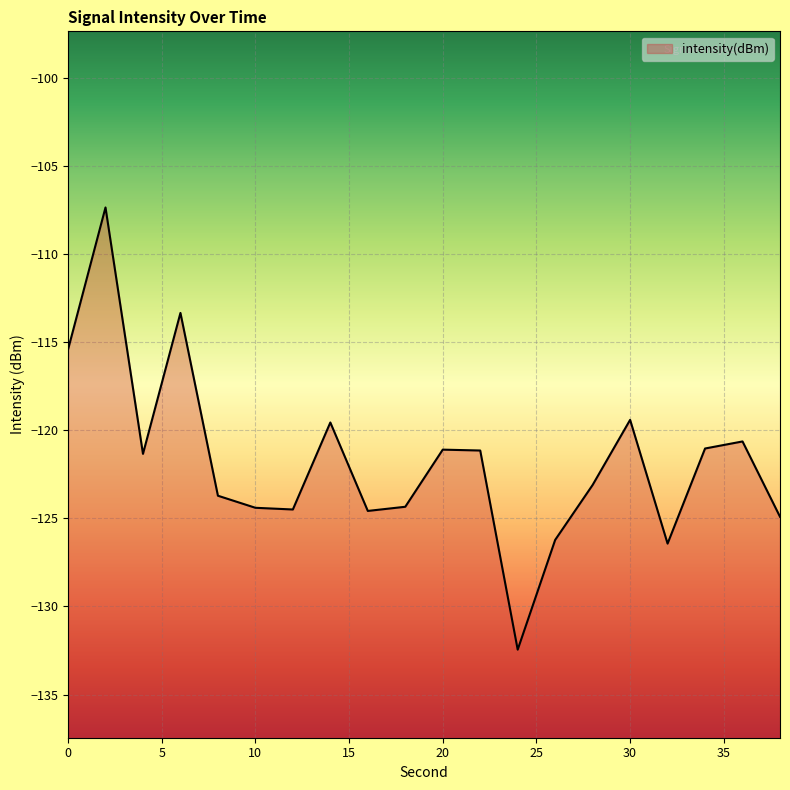

What is the change in value from 2 to 26?

-18.9